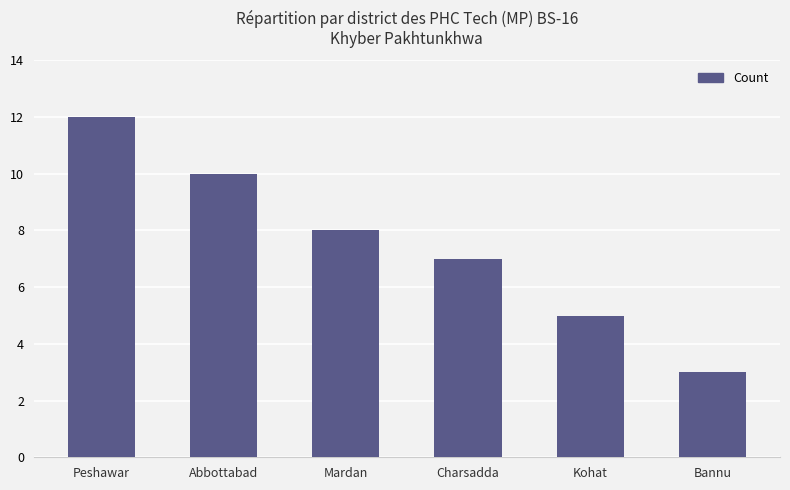

Reading right to left, what are all the values shown in this chart?

3	5	7	8	10	12